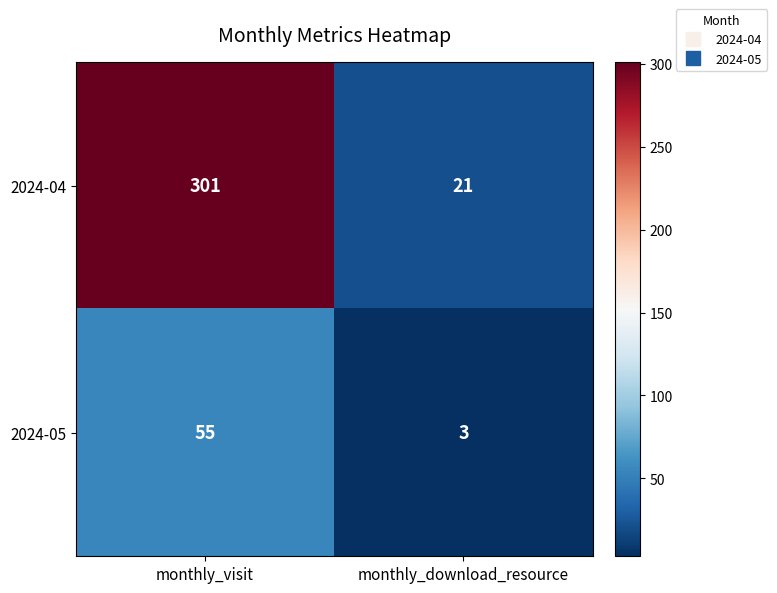

What is the difference between the highest and lowest values at monthly_visit?

246